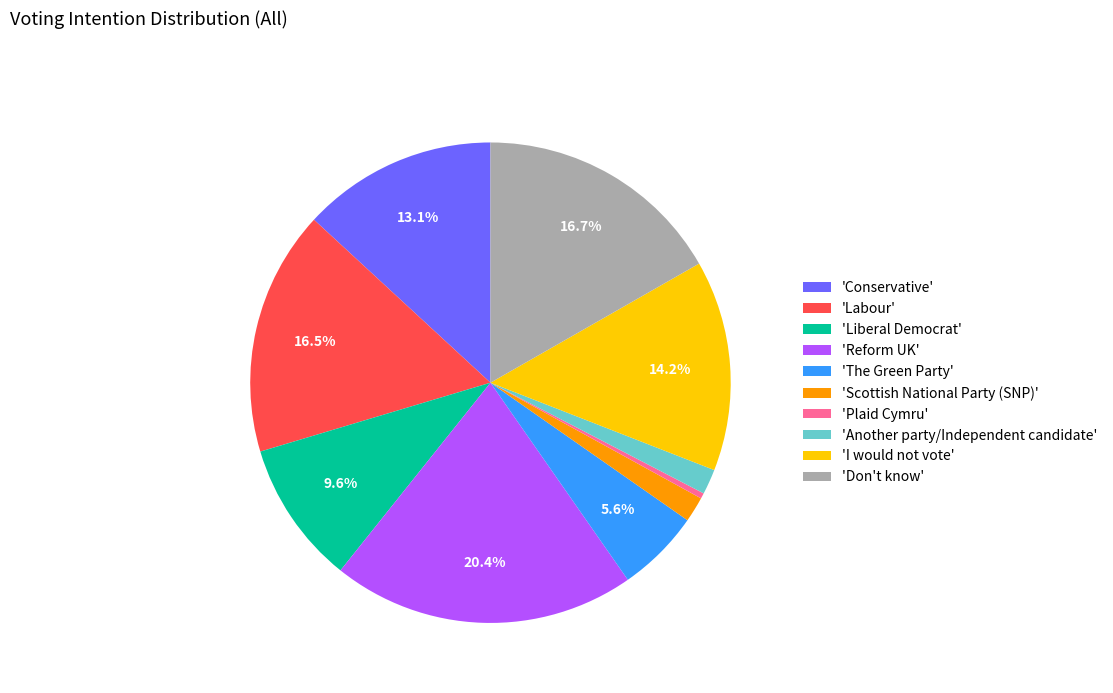

Between 'Labour' and 'The Green Party', which is larger?

'Labour'